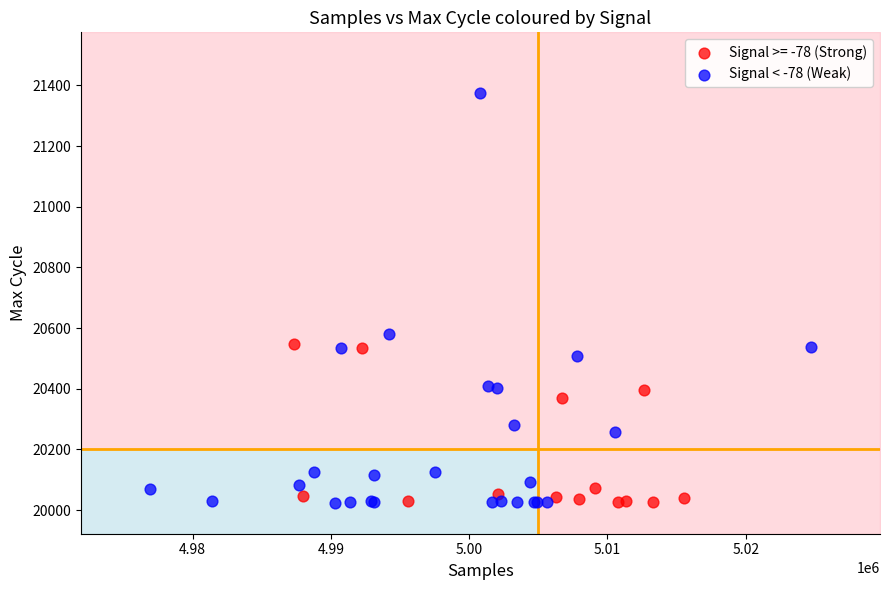

Which series contains the highest Y value?

Signal < -78 (Weak)